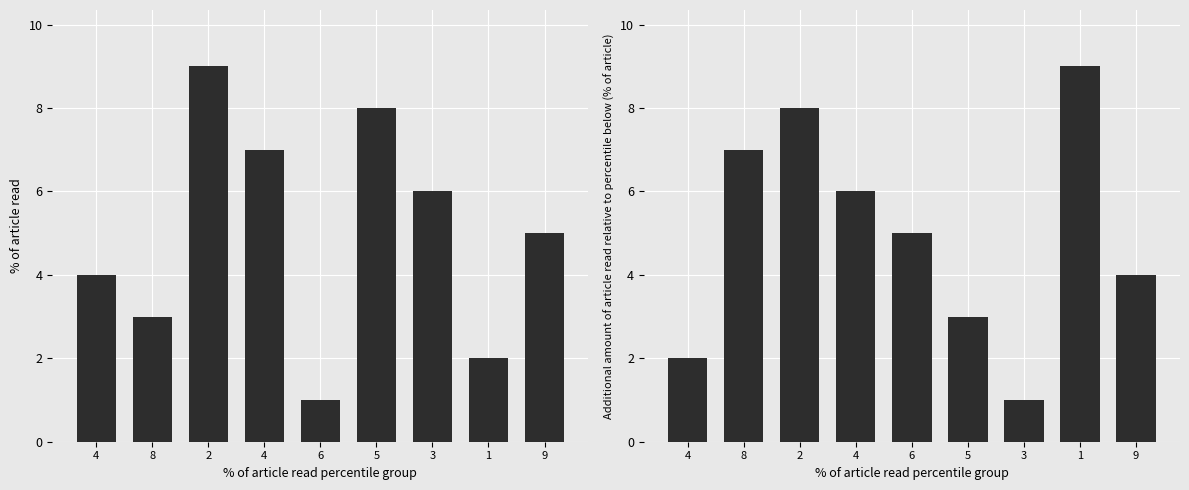

Count the number of data series in this chart.

2